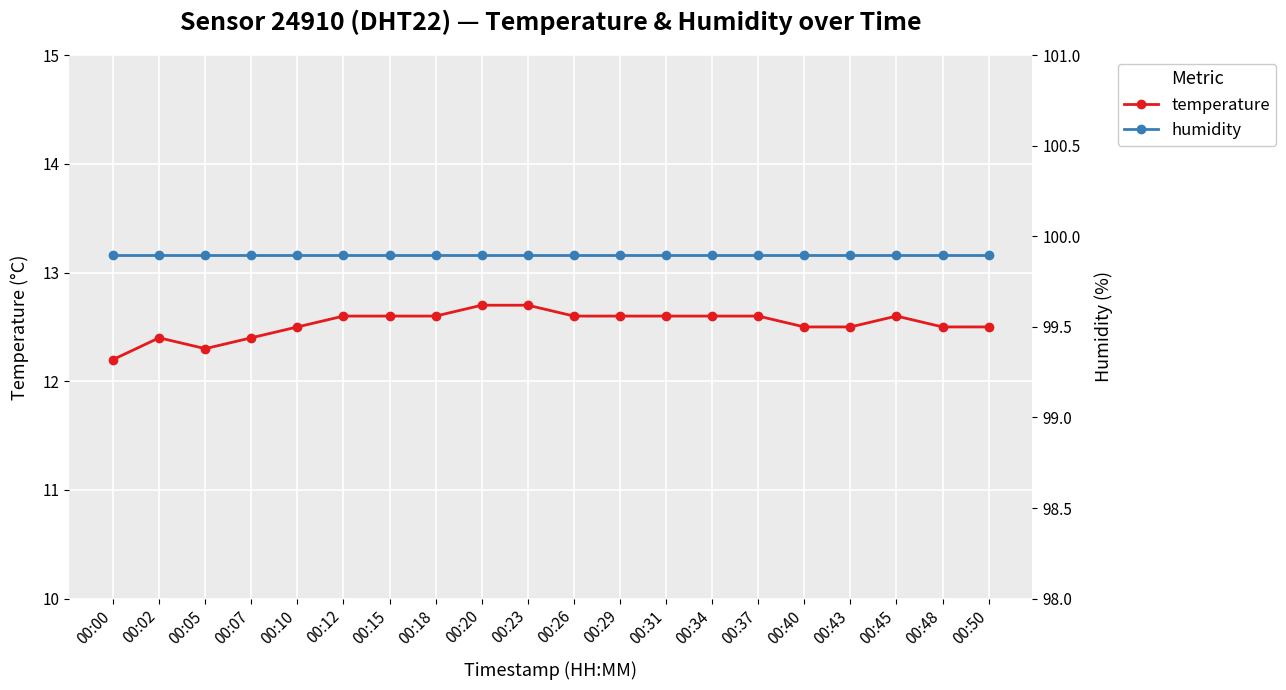

True or false: humidity has more than 1 interior local peaks.

False